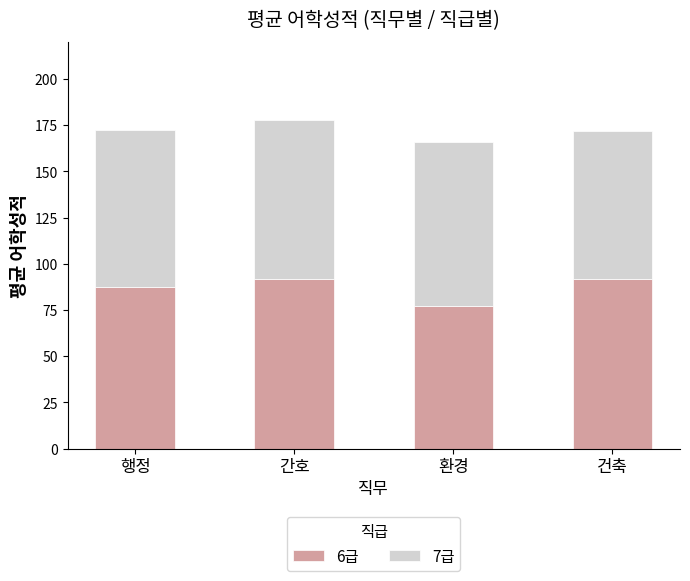

What is the total value across all series at 간호?

177.7